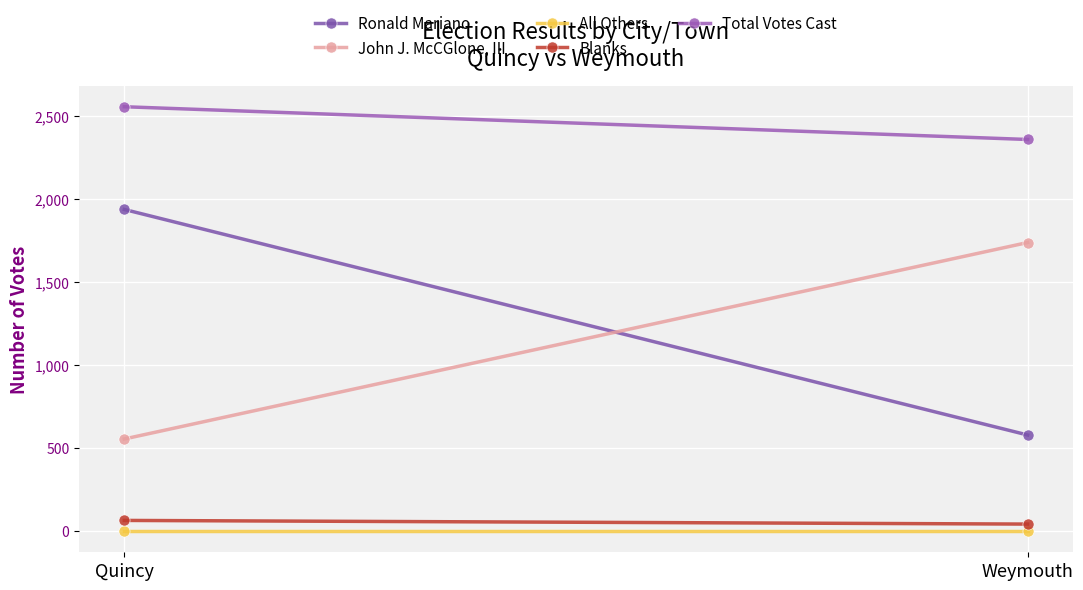

What is the greatest value displayed?

2553